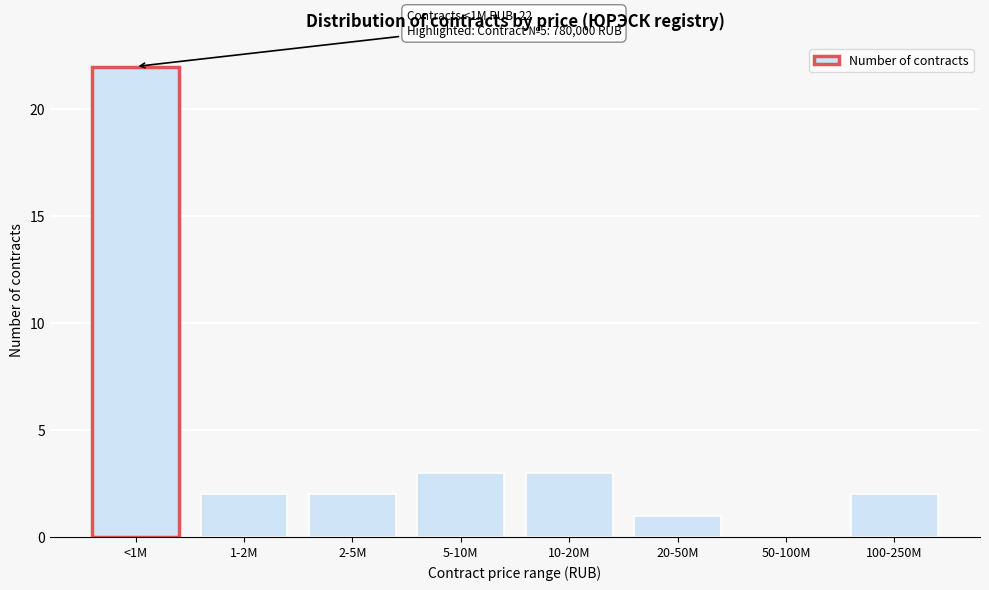

Reading left to right, list all the values displayed in this chart.

<1M=22	1-2M=2	2-5M=2	5-10M=3	10-20M=3	20-50M=1	50-100M=0	100-250M=2